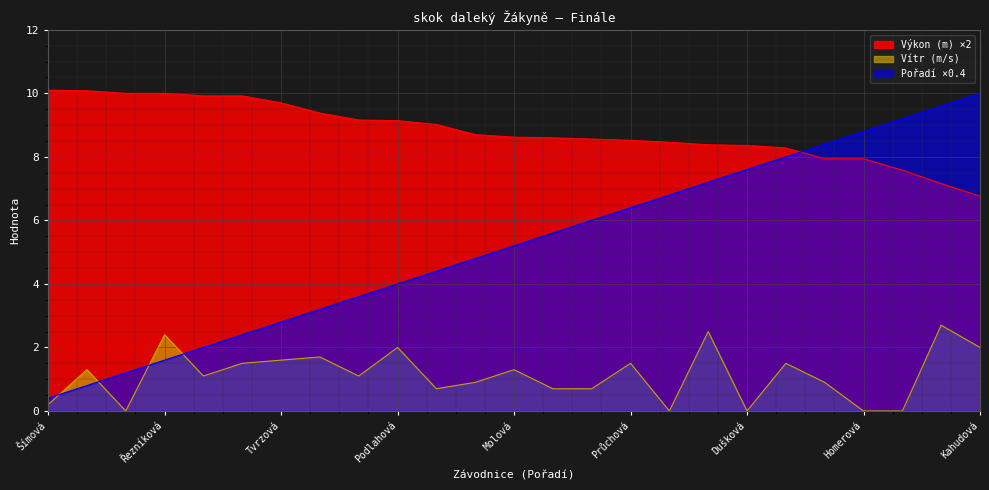

What is the difference between the maximum and minimum values in the Výkon (m) series?

3.3